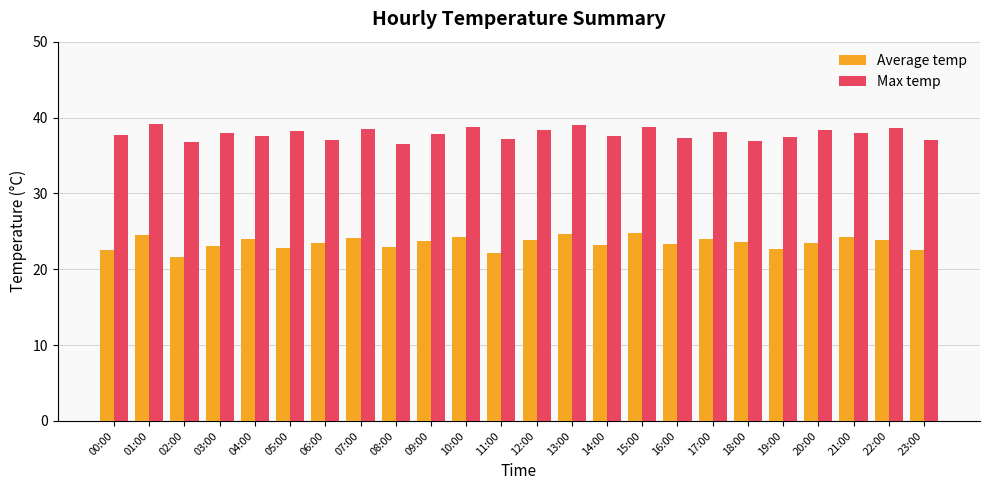

Are the bars horizontal?

No